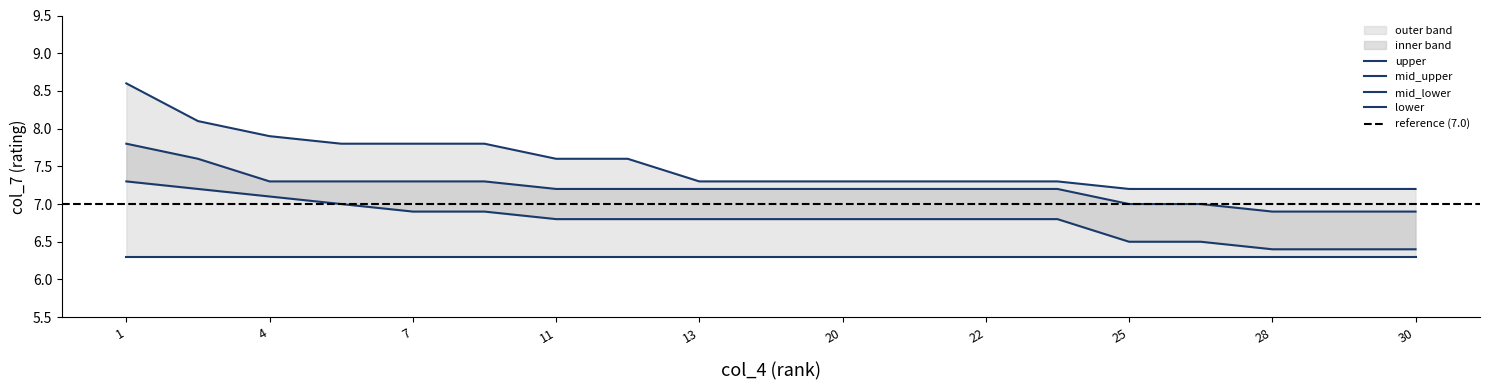

What is the value of the upper point at the 3rd from the left?

7.9